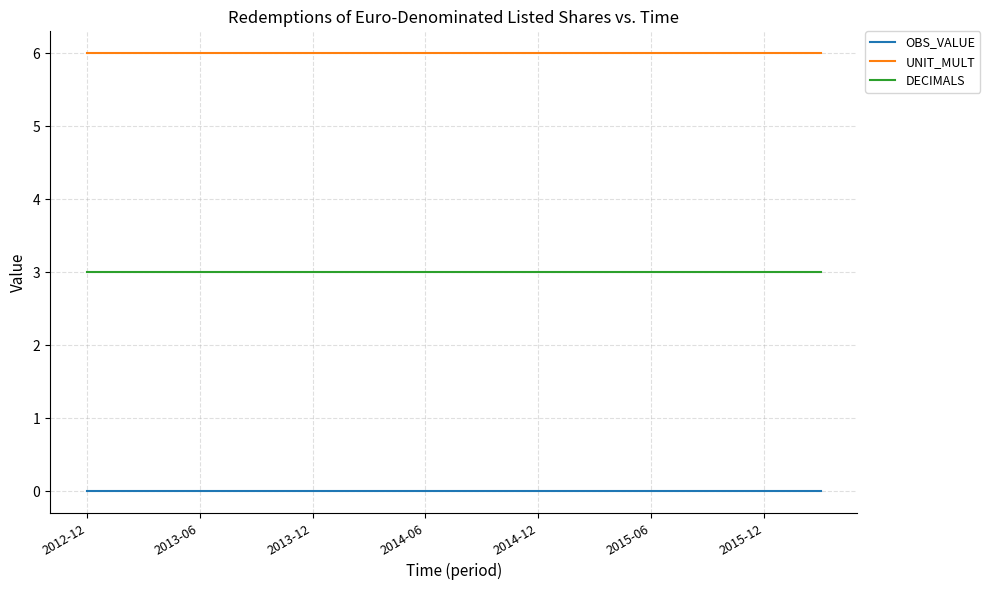

How many distinct data groups are displayed?

3